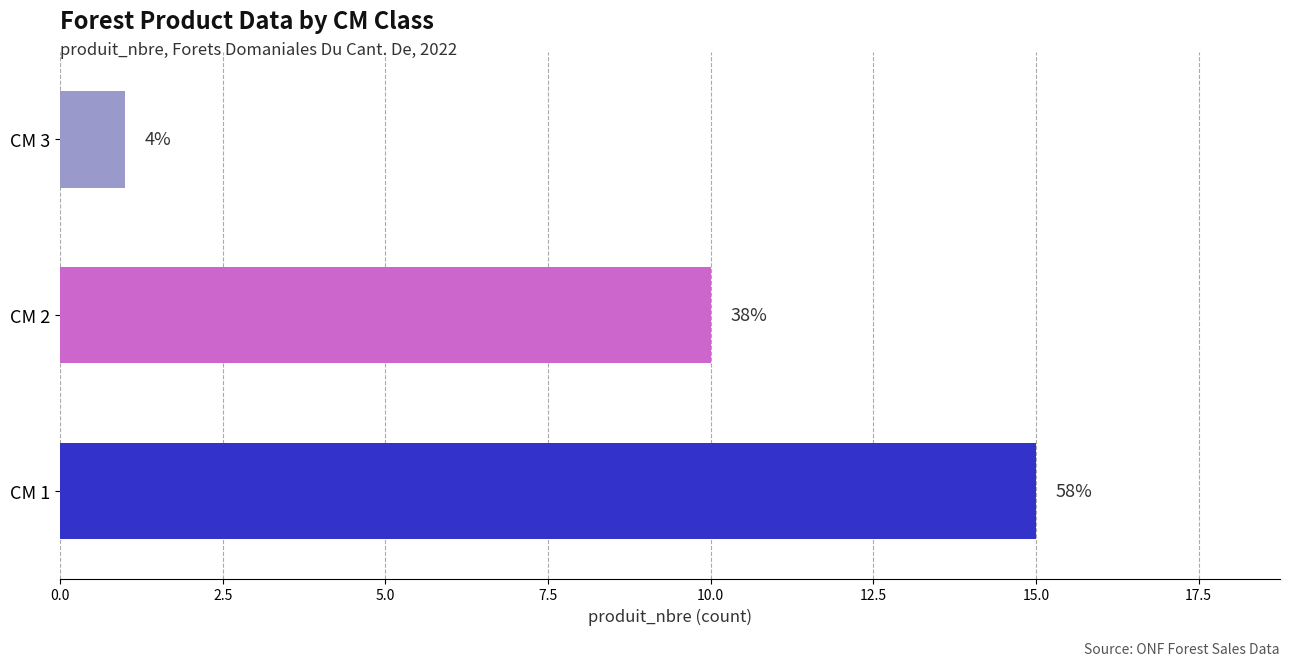

How many bars are there in total?

3